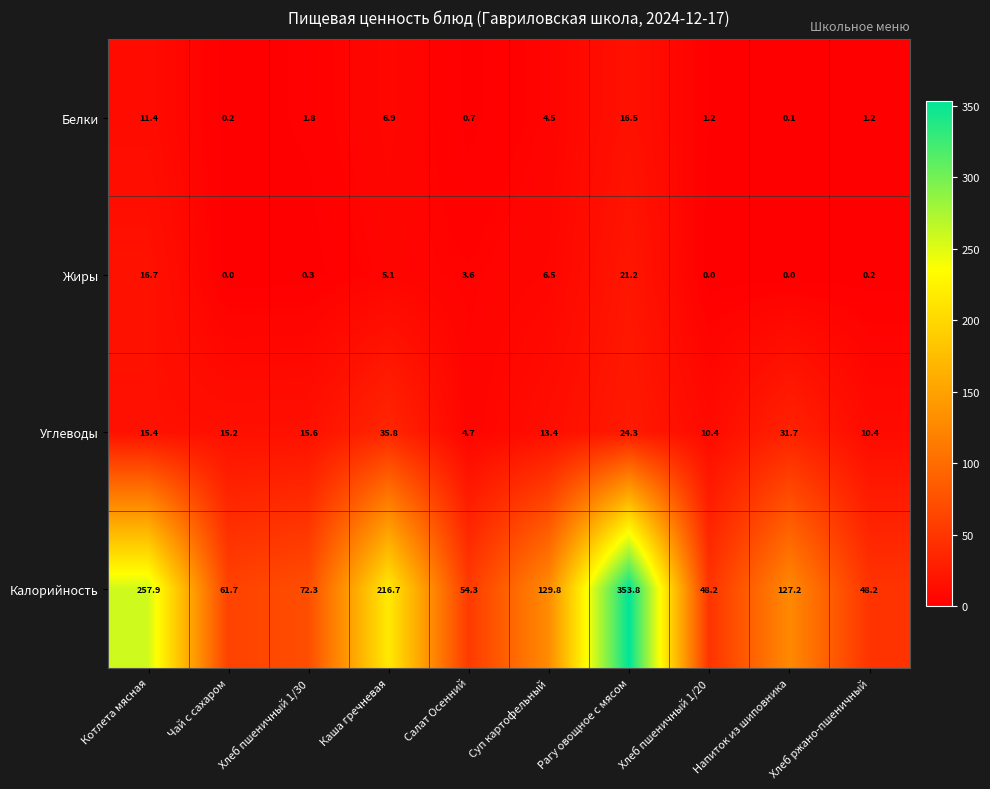

Which series has the largest range (max minus min)?

Калорийность